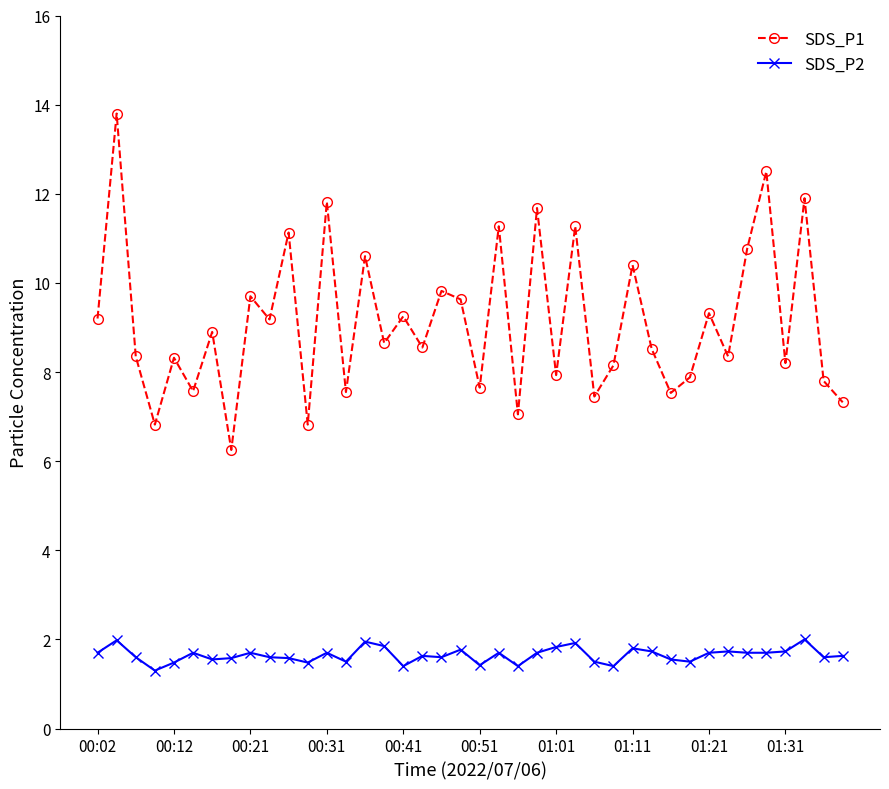

Rank the series by their average value, from highest to lowest.

SDS_P1, SDS_P2